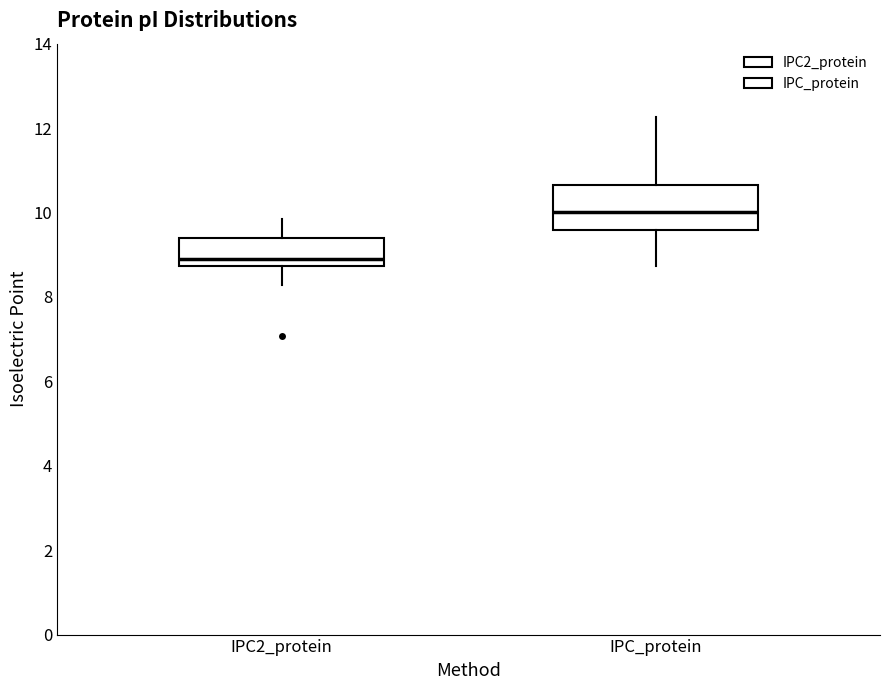

Comparing the boxes themselves (not the whiskers), which one is the tallest?

IPC_protein